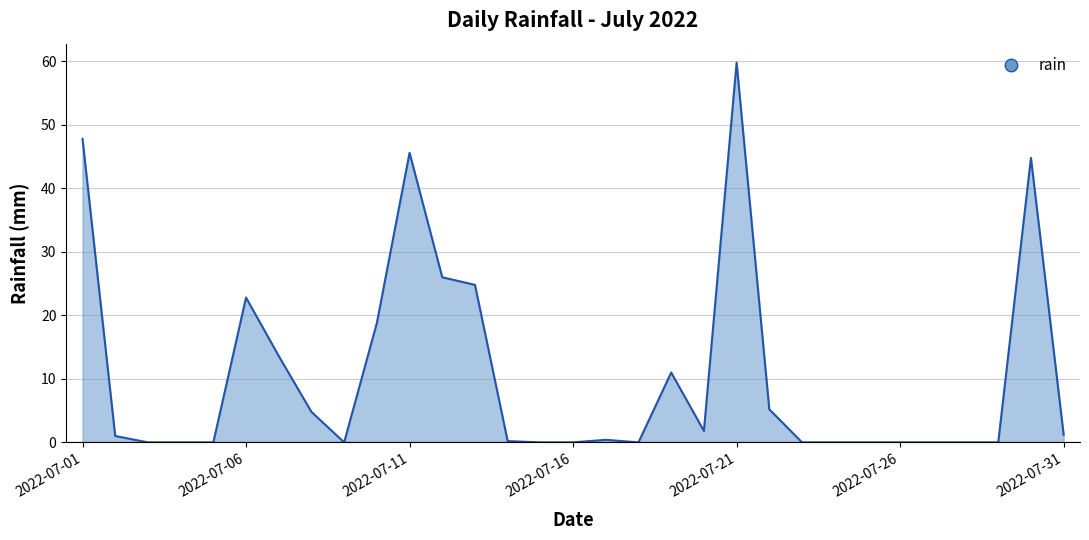

What is the difference between the maximum and minimum values?

59.8